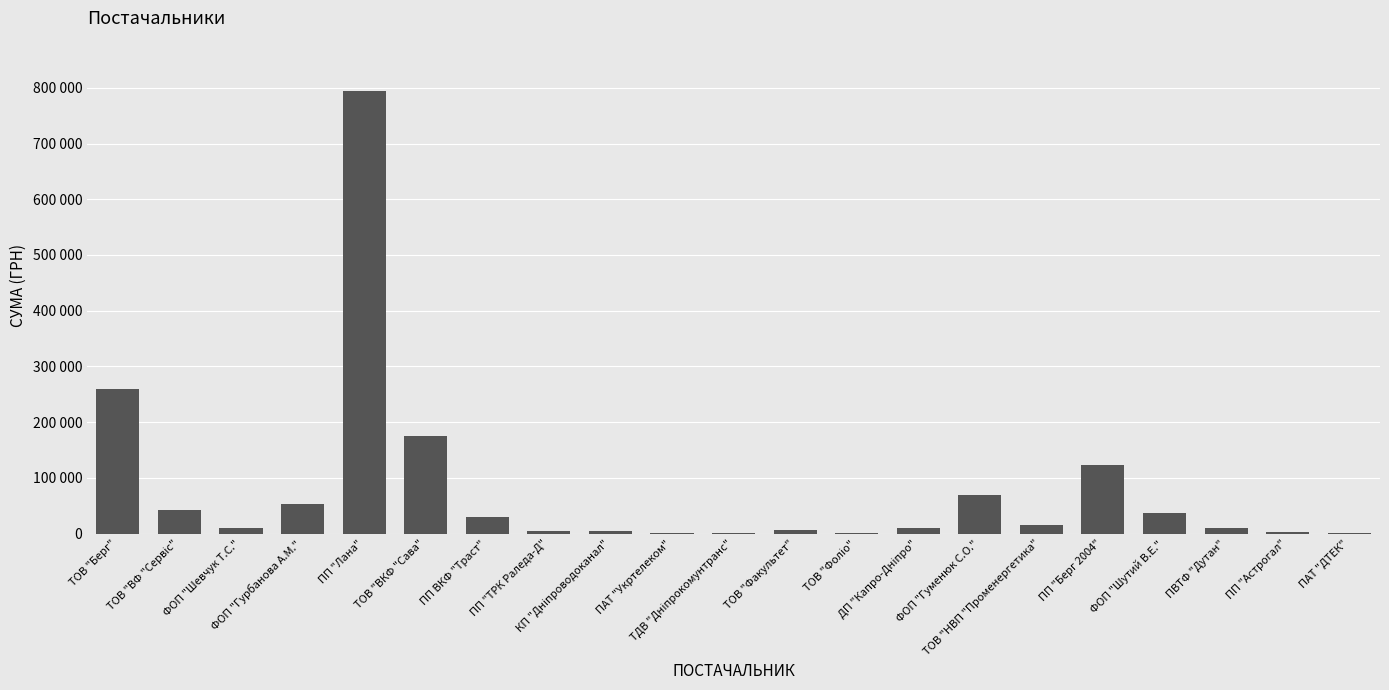

Rank the categories by value from lowest to highest.

ПАТ "Укртелеком", ТДВ "Дніпрокомунтранс", ПАТ "ДТЕК", ТОВ "Фоліо", ПП "Астрогал", КП "Дніпроводоканал", ПП "ТРК Раледа-Д", ТОВ "Факультет", ПВТФ "Дутан", ФОП "Шевчук Т.С.", ДП "Капро-Дніпро", ТОВ "НВП "Променергетика", ПП ВКФ "Траст", ФОП "Шутий В.Е.", ТОВ "ВФ "Сервіс", ФОП "Гурбанова А.М.", ФОП "Гуменюк С.О.", ПП "Берг 2004", ТОВ "ВКФ "Сава", ТОВ "Берг", ПП "Лана"